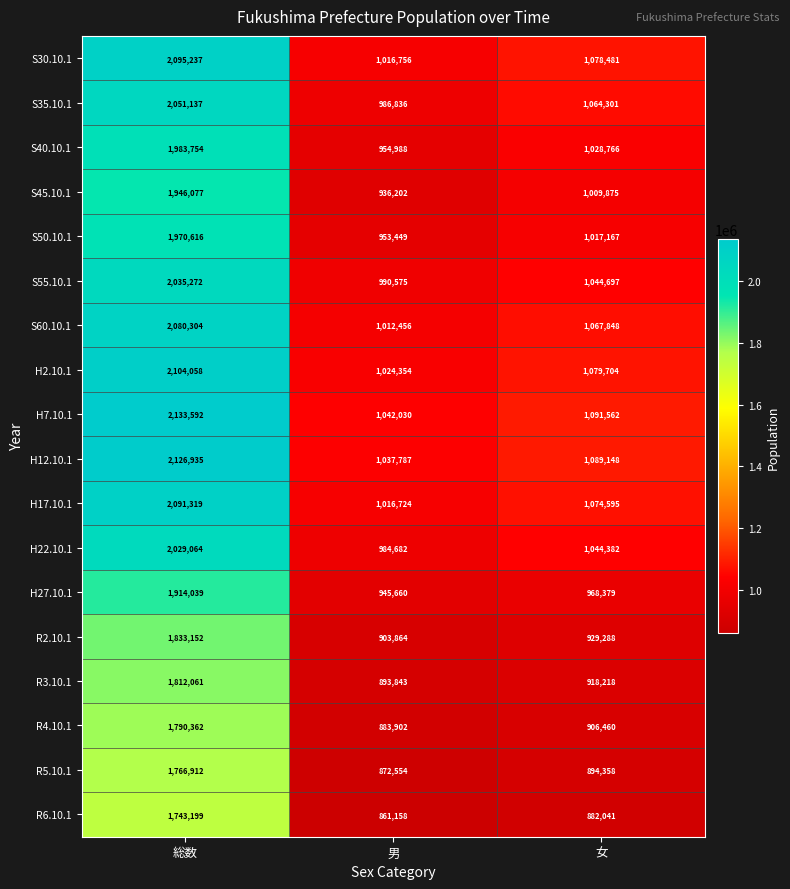

At how many categories does at least one series exceed 1764597?

1